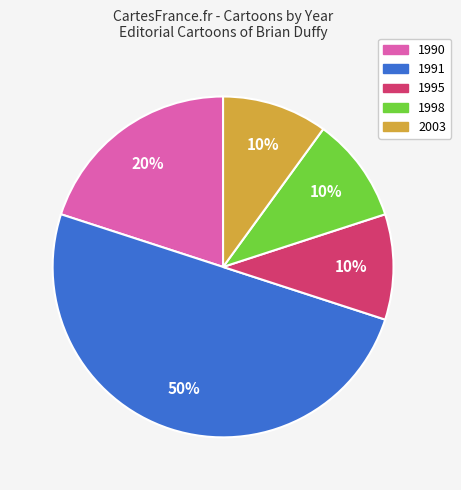

Is the sum of 2003 and 1998 greater than half?

No